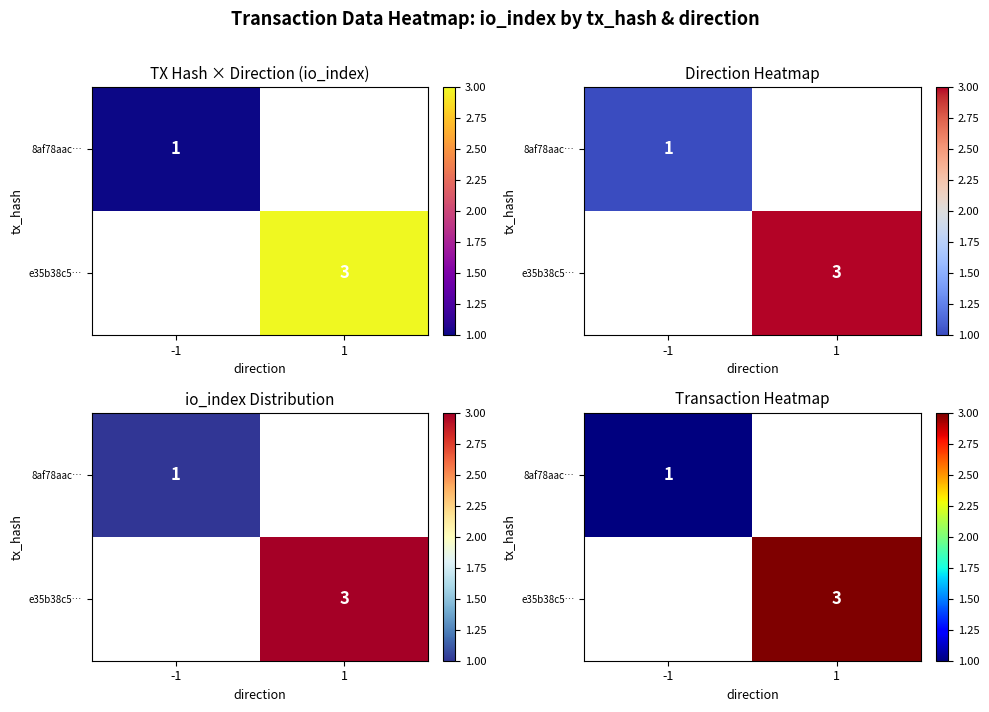

How many data points does each series have?

2